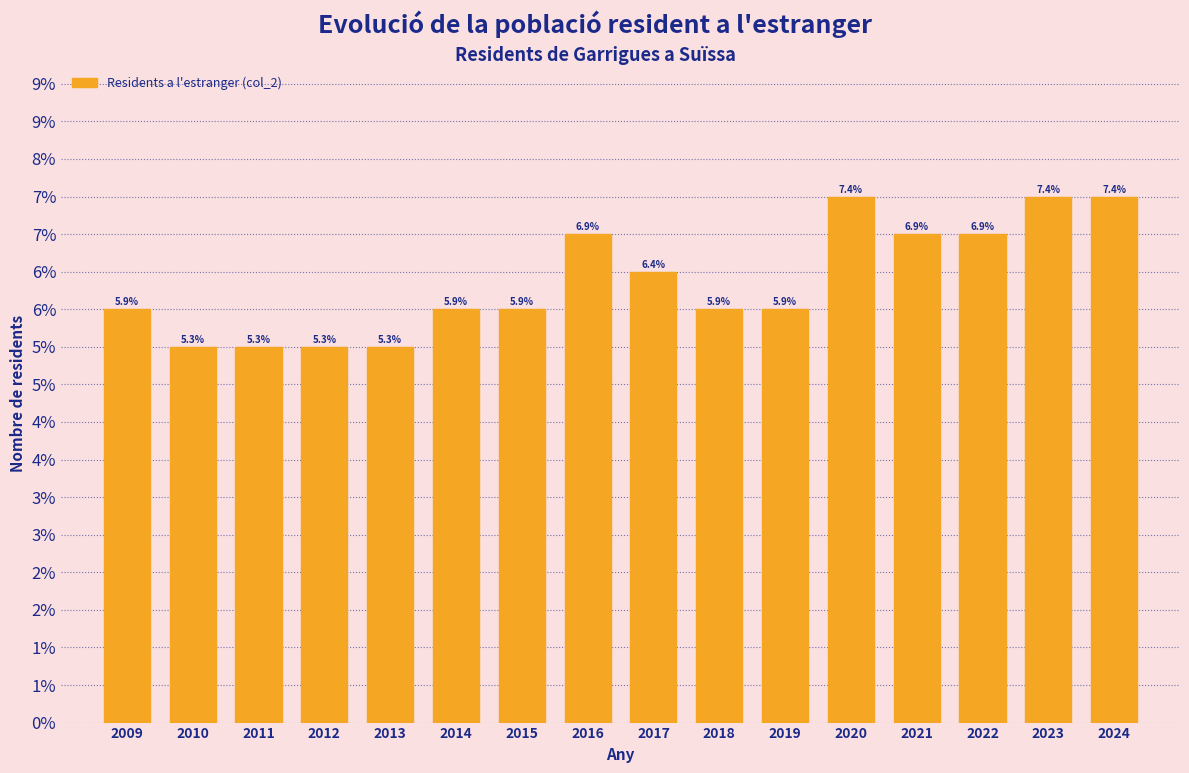

Does the chart contain any negative values?

No